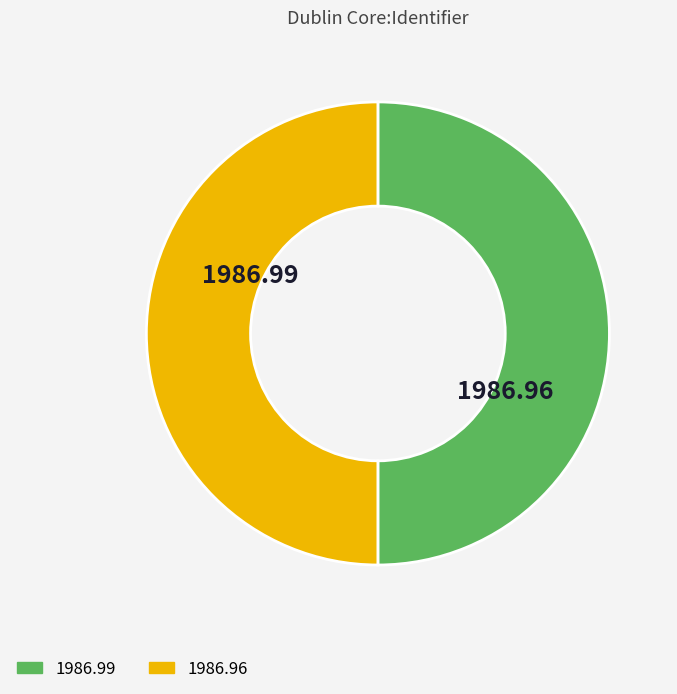

What percentage is the 1986.99 slice, to the nearest percent?

50%